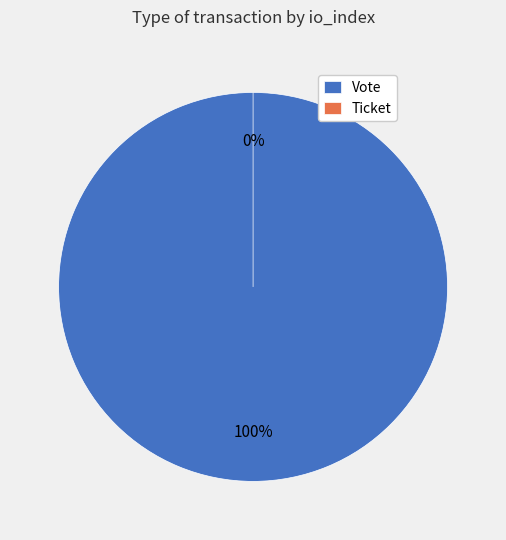

What is the change in value from Vote to Ticket?

-1